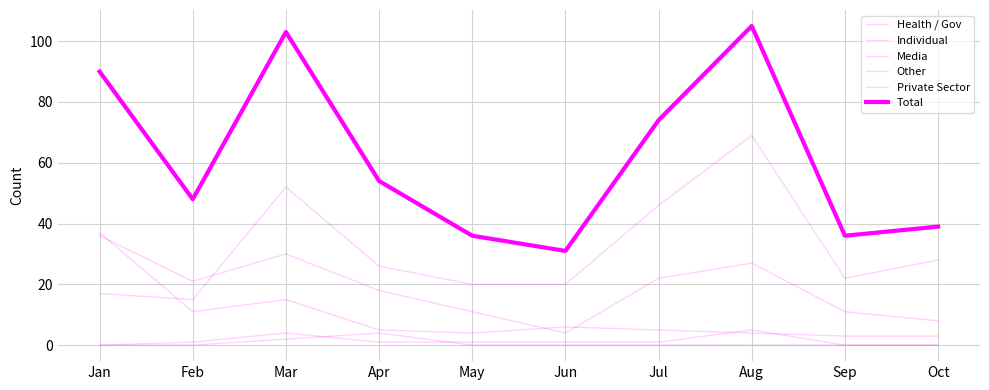

Where is the first local minimum for Individual?

Feb